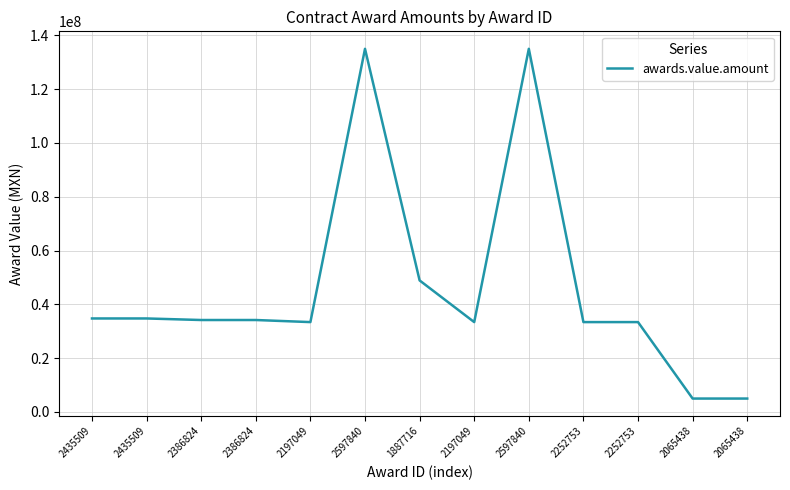

List the labels in order of value, smallest first.

2065438, 2065438, 2197049, 2197049, 2252753, 2252753, 2386824, 2386824, 2435509, 2435509, 1887716, 2597840, 2597840